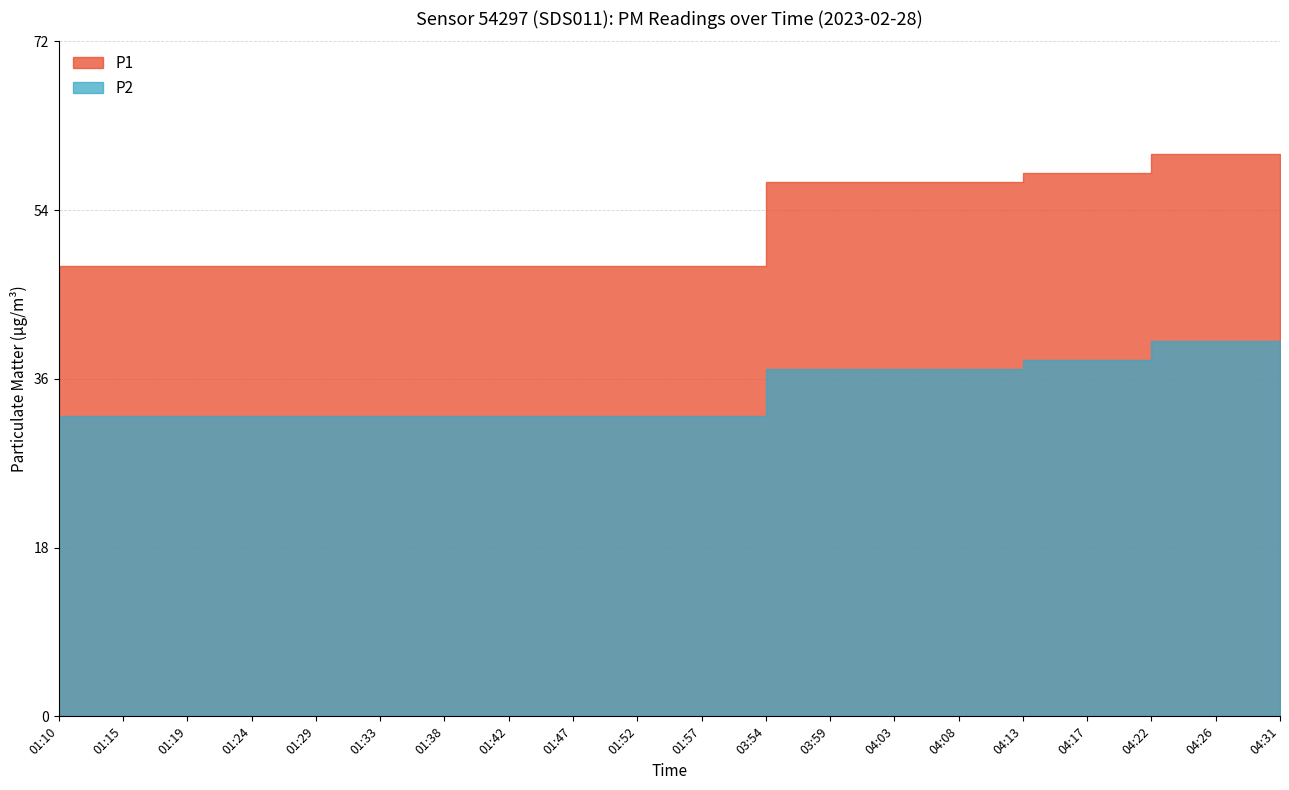

What is the total value across all series at 04:08?

94